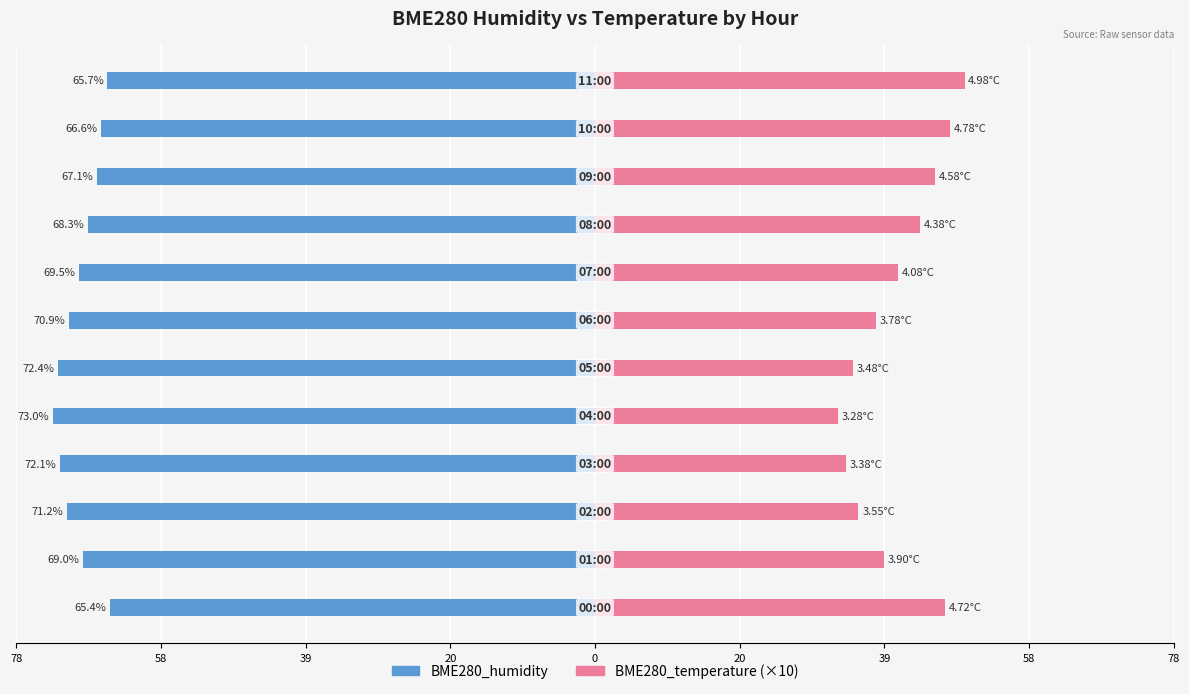

Reading right to left, what are all the values shown in this chart?

BME280_humidity: -65.7	-66.6	-67.1	-68.3	-69.5	-70.9	-72.4	-73.0	-72.1	-71.2	-69.0	-65.4
BME280_temperature (×10): 49.8	47.8	45.8	43.8	40.8	37.8	34.8	32.8	33.8	35.5	39.0	47.2